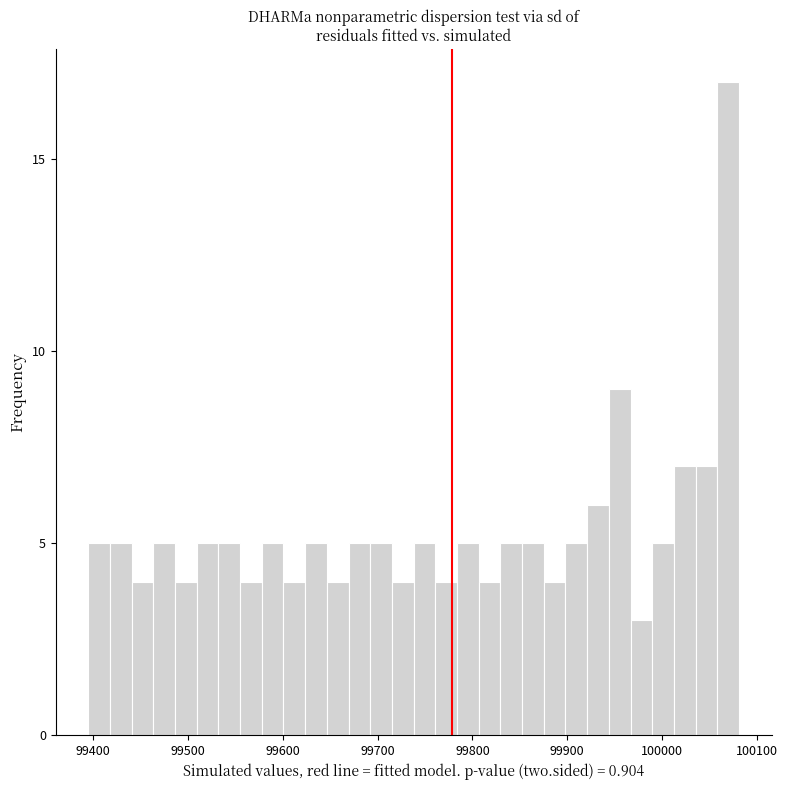

Read against the x-axis, roughly where is the centre of the tallest bar?

100070